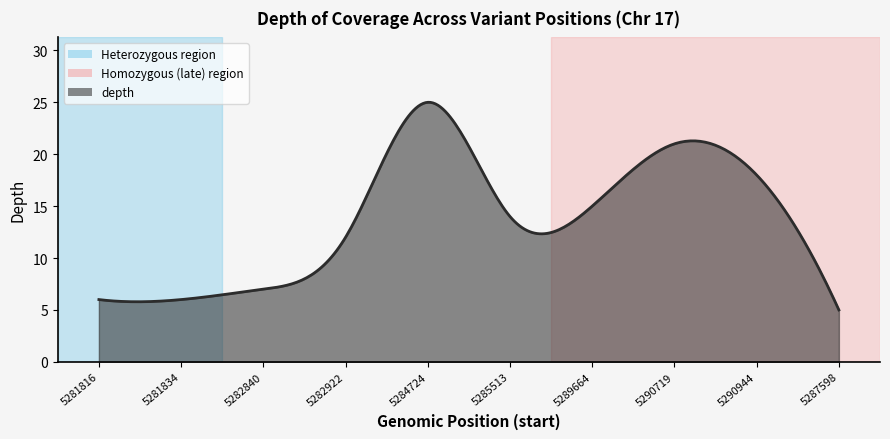

What is the maximum value shown in the chart?

25.0